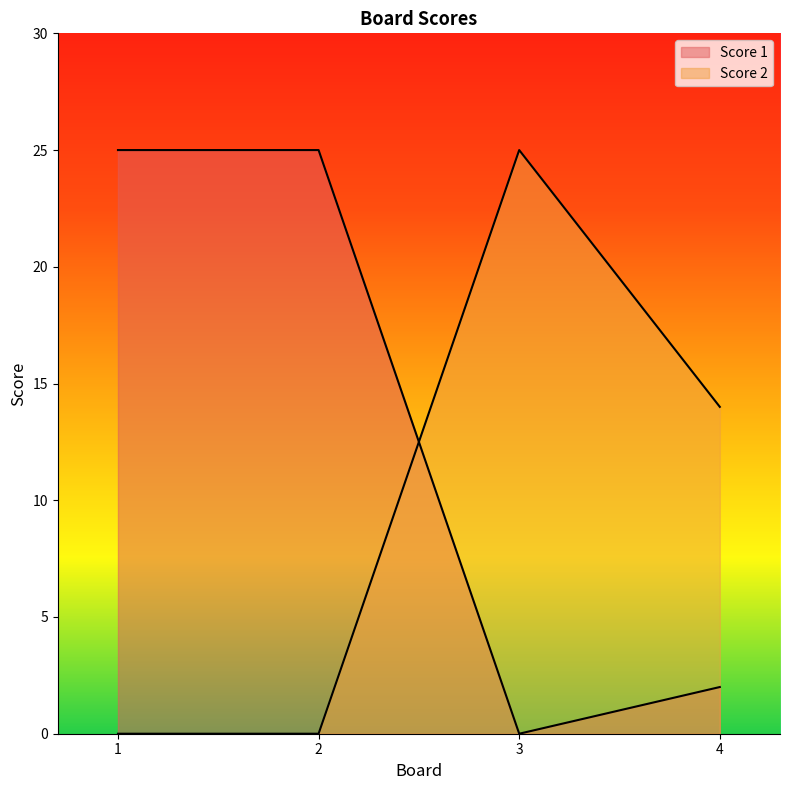

How many positive values does the Score 1 series have?

3